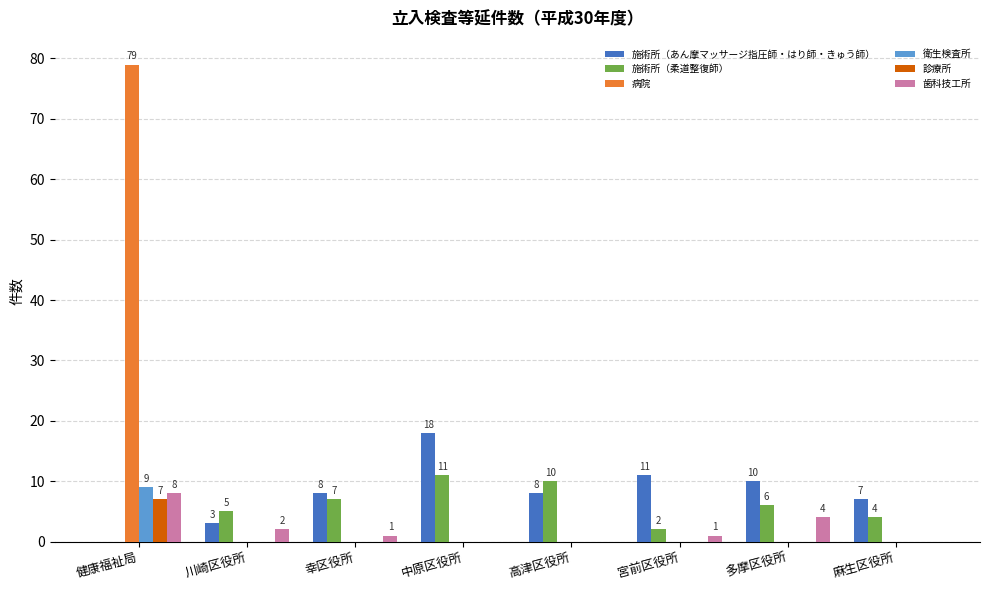

Between 川崎区役所 and 多摩区役所, which series saw the biggest shift?

施術所（あん摩マッサージ指圧師・はり師・きゅう師）